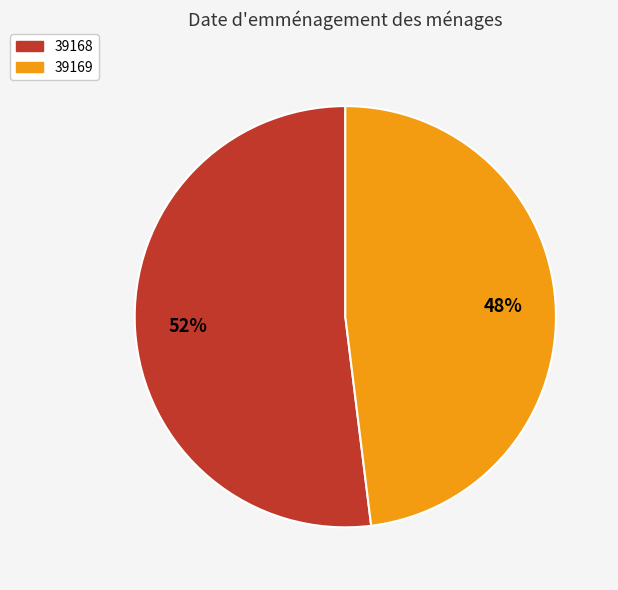

To the nearest percent, what is the average slice percentage?

50%